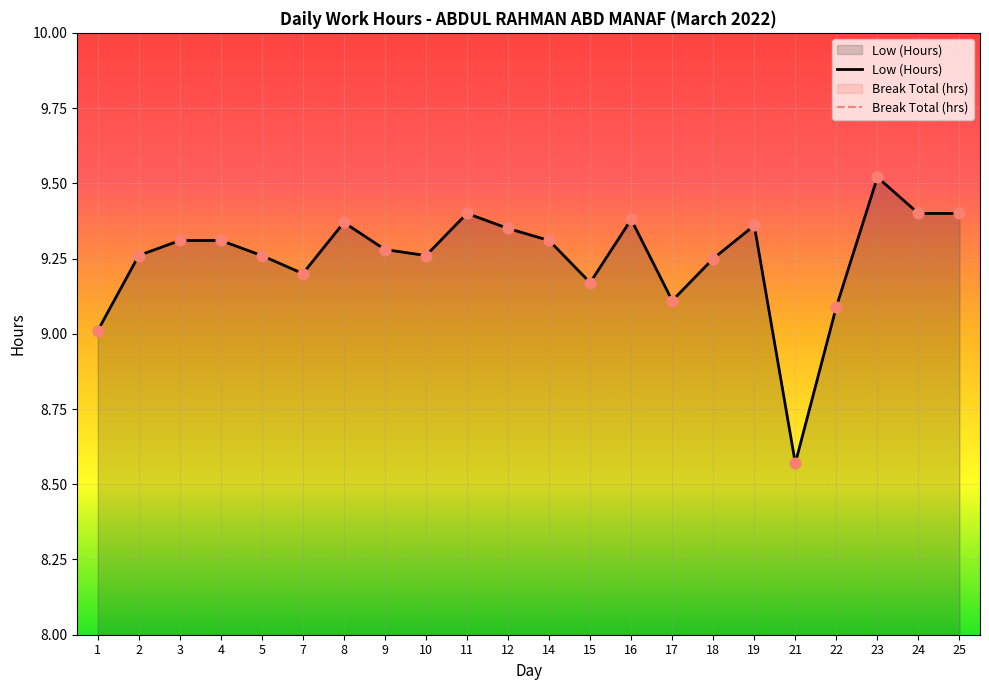

Which has a higher value, 15 or 4?

4